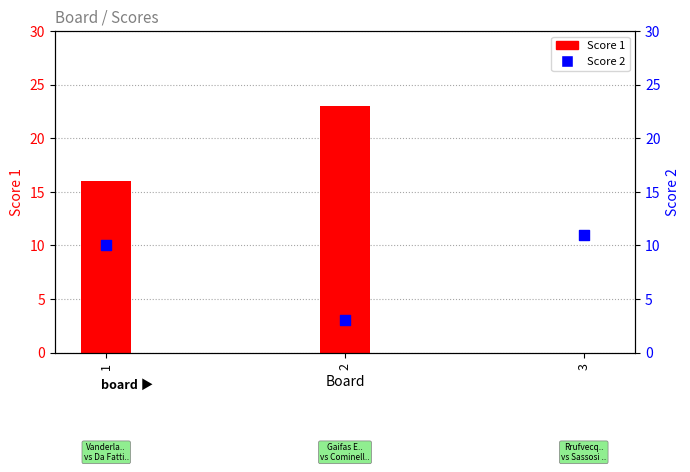

At how many categories does at least one series exceed 17?

1